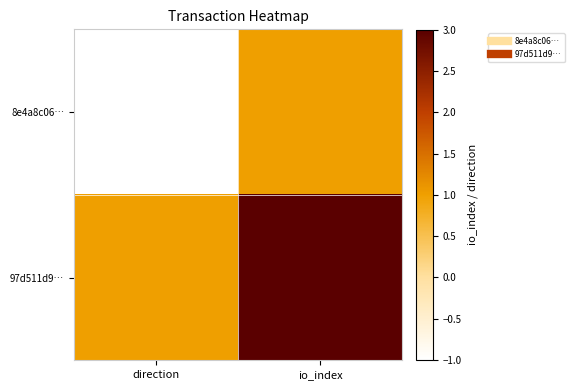

How many data points does each series have?

2